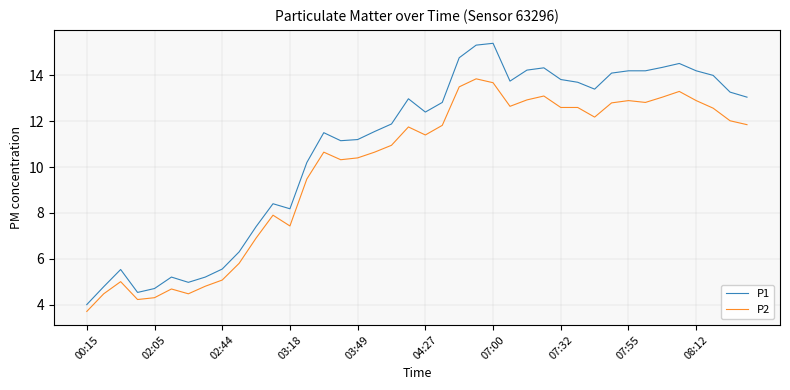

True or false: P2 has more than 1 interior local peaks.

True